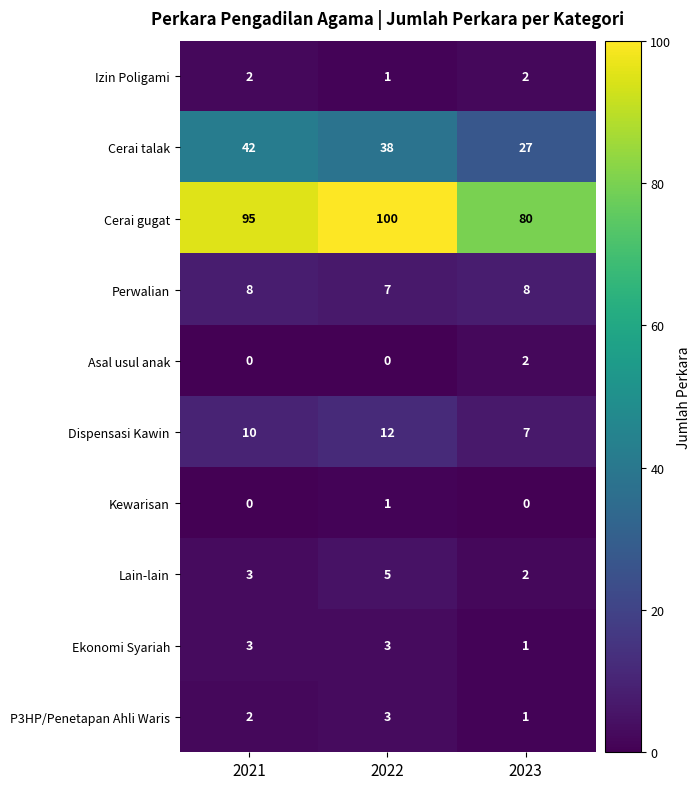

At which label is Izin Poligami closest to 1?

2022